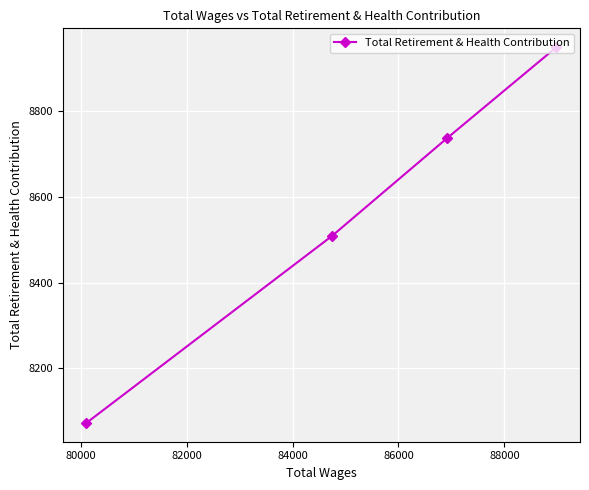

How many values are below 8737?

2